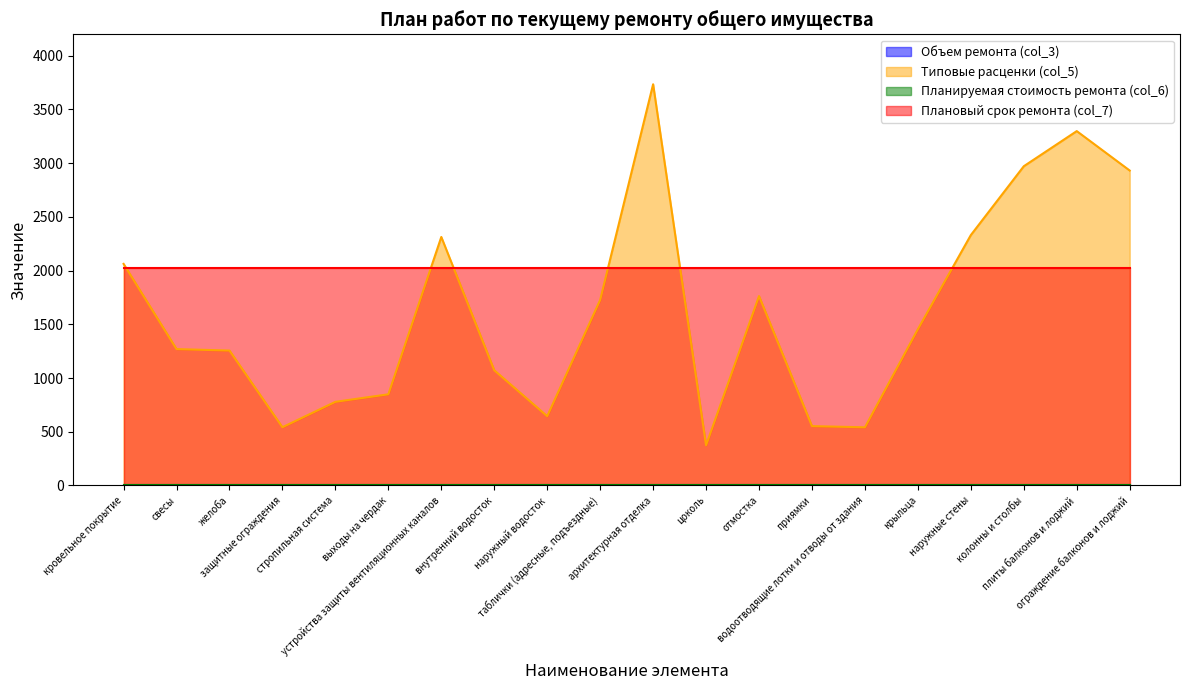

Reading right to left, extract all data points from this chart.

Объем ремонта (col_3): 0.0	0.0	0.0	0.0	0.0	0.0	0.0	0.0	0.0	0.0	0.0	0.0	0.0	0.0	0.0	0.0	0.0	0.0	0.0	0.0
Типовые расценки (col_5): 2931.9	3298.8	2971.8	2331.0	1455.0	541.4	552.6	1763.2	374.2	3735.1	1727.4	644.9	1072.5	2313.3	848.8	778.8	542.3	1256.0	1269.7	2062.8
Планируемая стоимость ремонта (col_6): 0.0	0.0	0.0	0.0	0.0	0.0	0.0	0.0	0.0	0.0	0.0	0.0	0.0	0.0	0.0	0.0	0.0	0.0	0.0	0.0
Плановый срок ремонта (col_7): 2024.0	2024.0	2024.0	2024.0	2024.0	2024.0	2024.0	2024.0	2024.0	2024.0	2024.0	2024.0	2024.0	2024.0	2024.0	2024.0	2024.0	2024.0	2024.0	2024.0